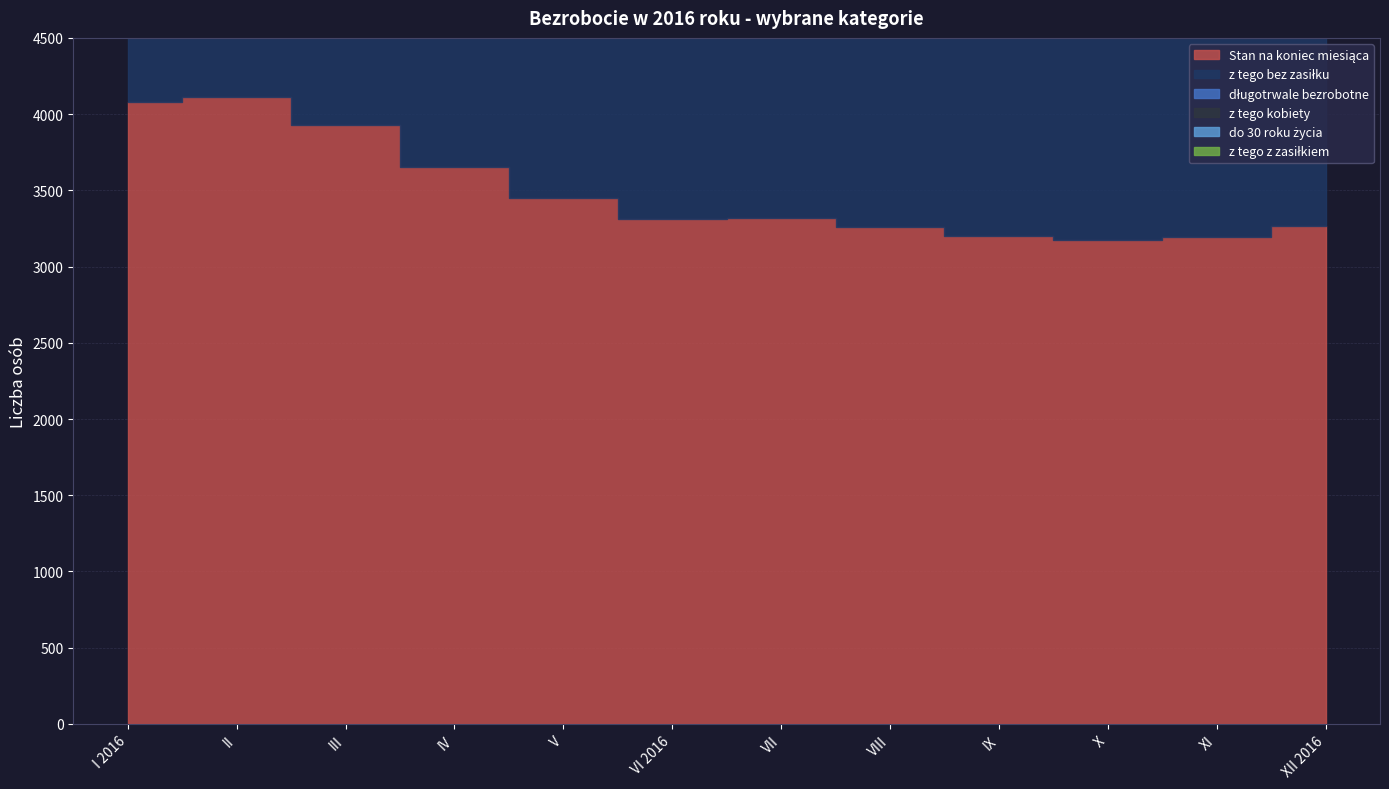

How many lines are shown in the chart?

6